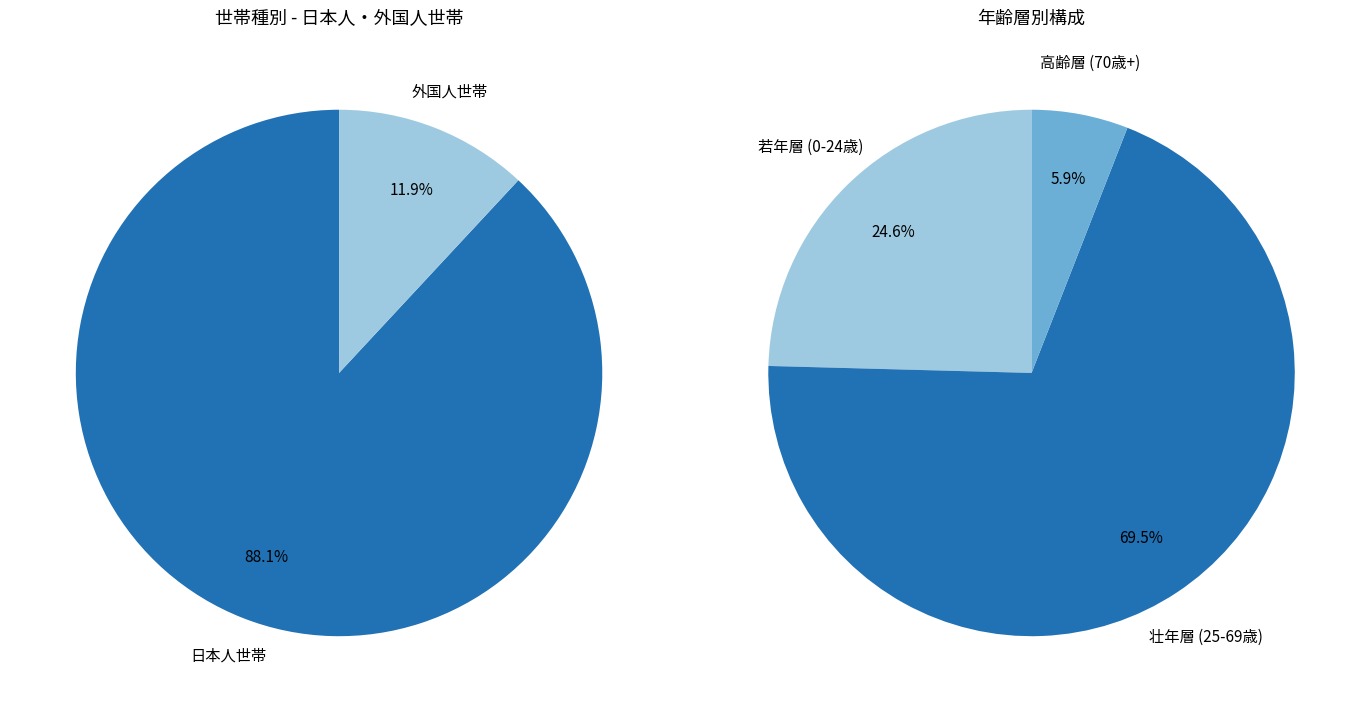

Is 24 the majority of the pie?

No